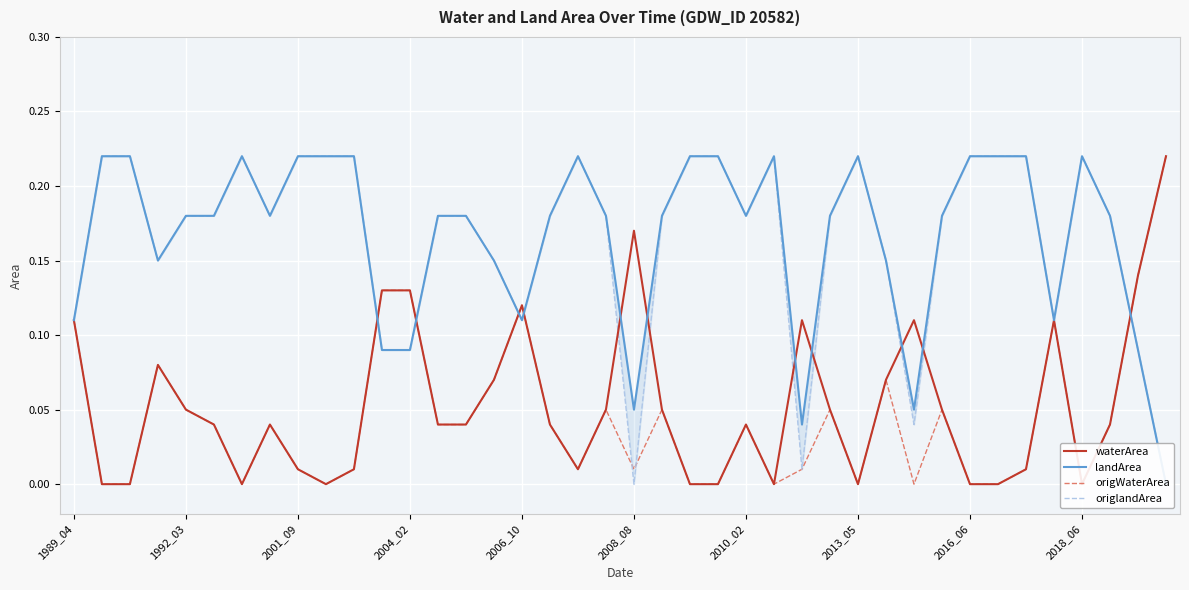

What position from the left is 2006_10?

17